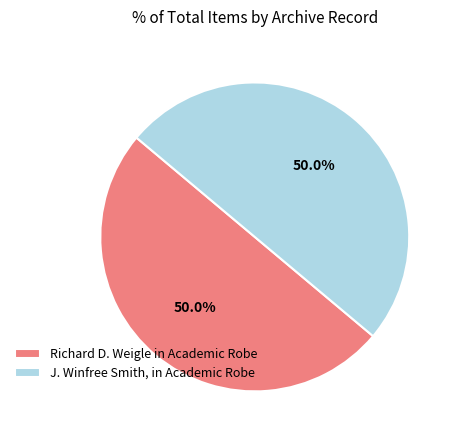

What portion of the pie excludes J. Winfree Smith, in Academic Robe?

50.0%